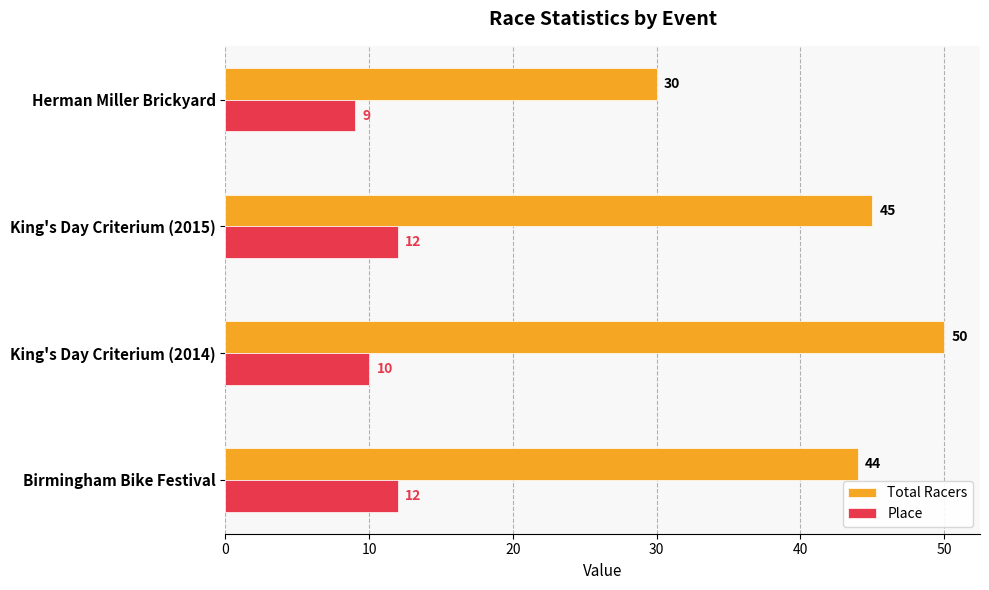

At which category is the sum across all series the highest?

King's Day Criterium (2014)